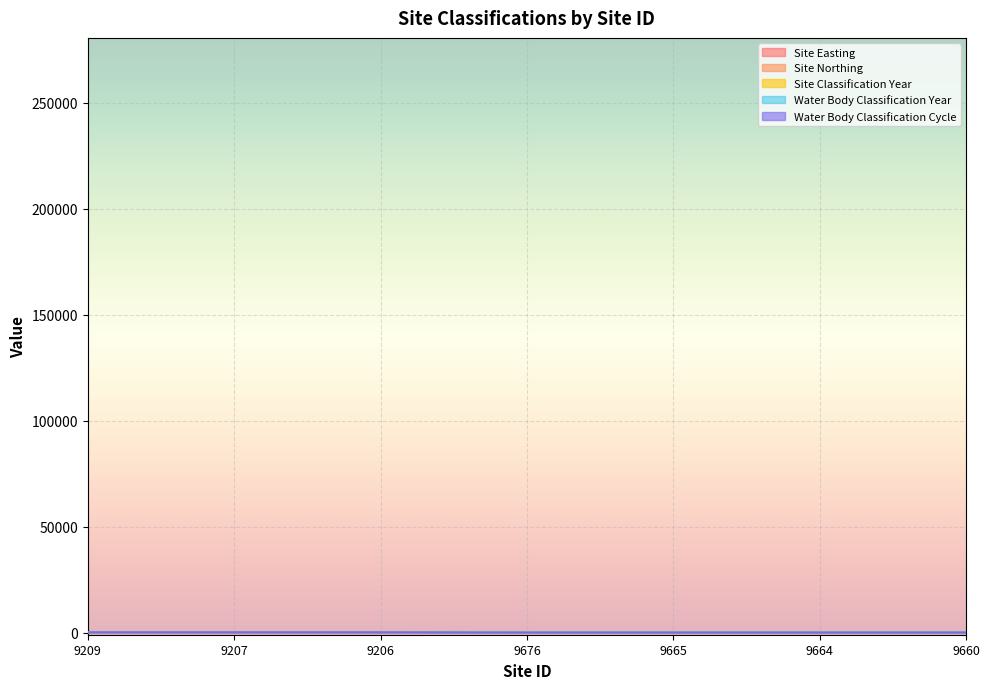

What is the spread (max minus min) of values at 9209?

70.4